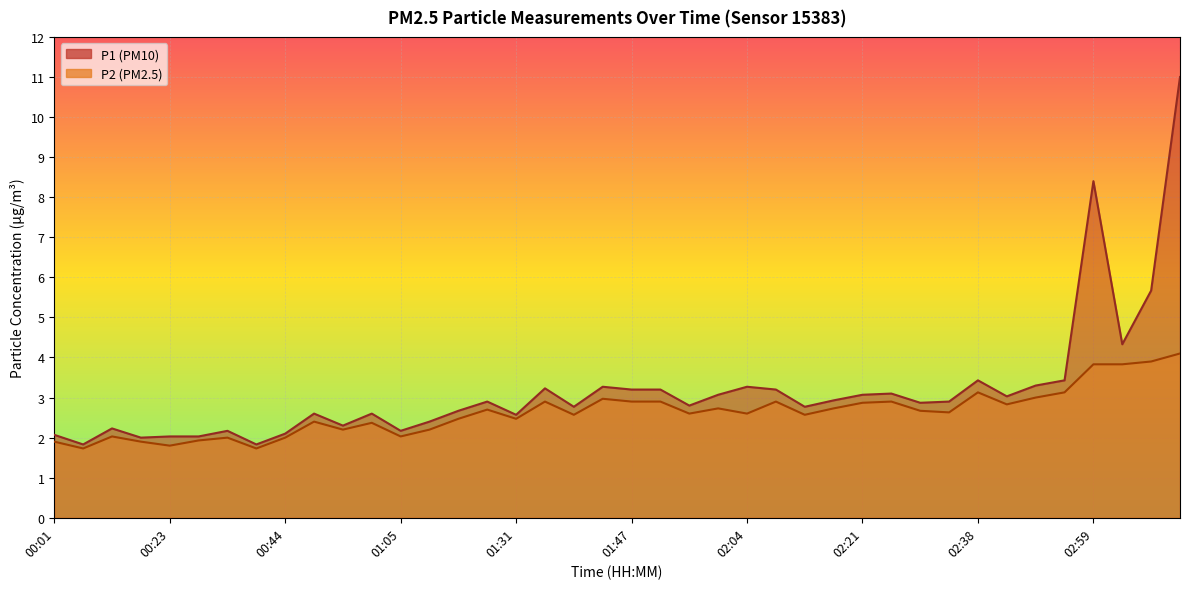

True or false: P1 and P2 cross at least once.

False